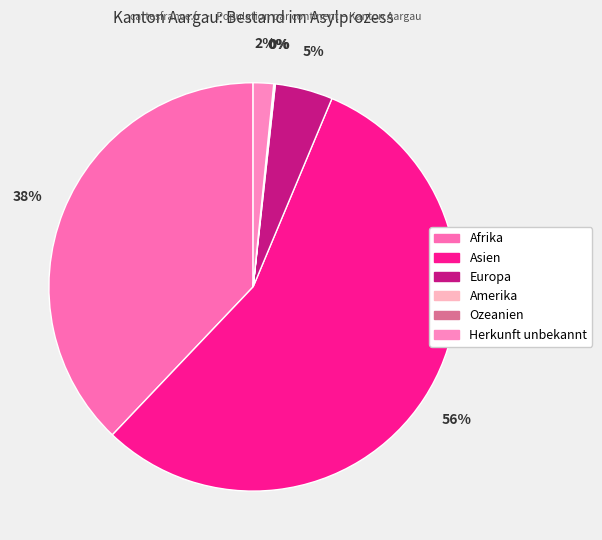

To the nearest percent, what percentage of the pie is Afrika?

38%